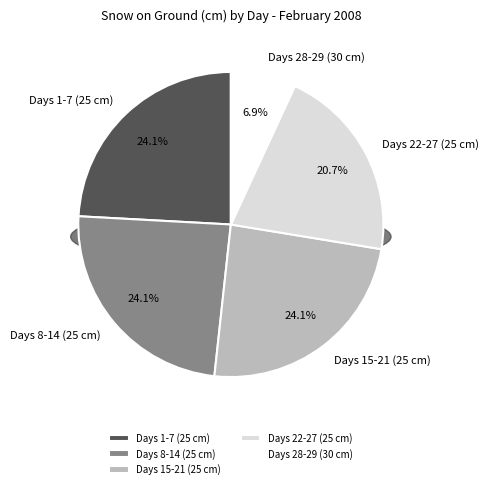

To the nearest percent, what percentage of the pie is Day 6?

3%